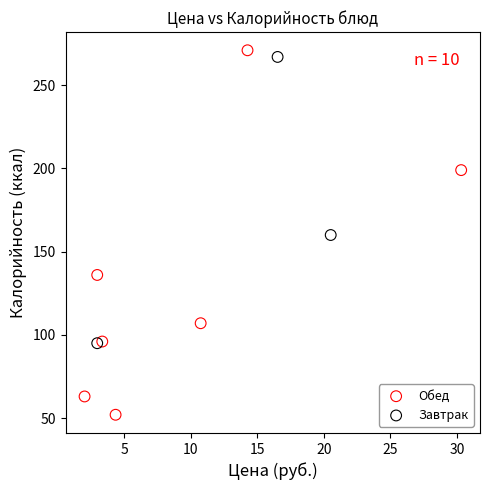

Which series has the largest Y range (max minus min)?

Обед